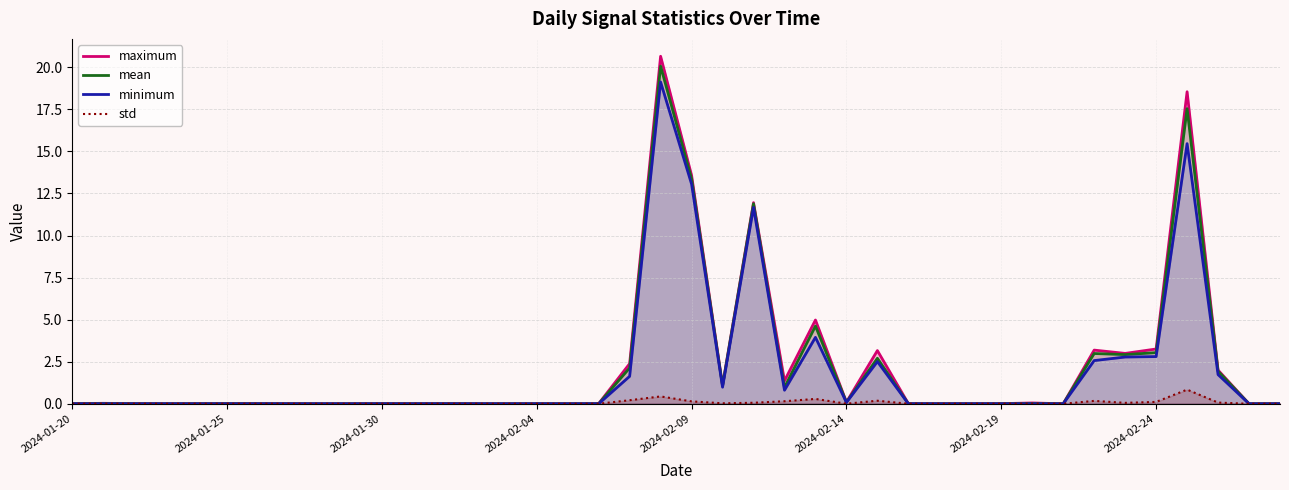

How many intersections are there between minimum and std?

2